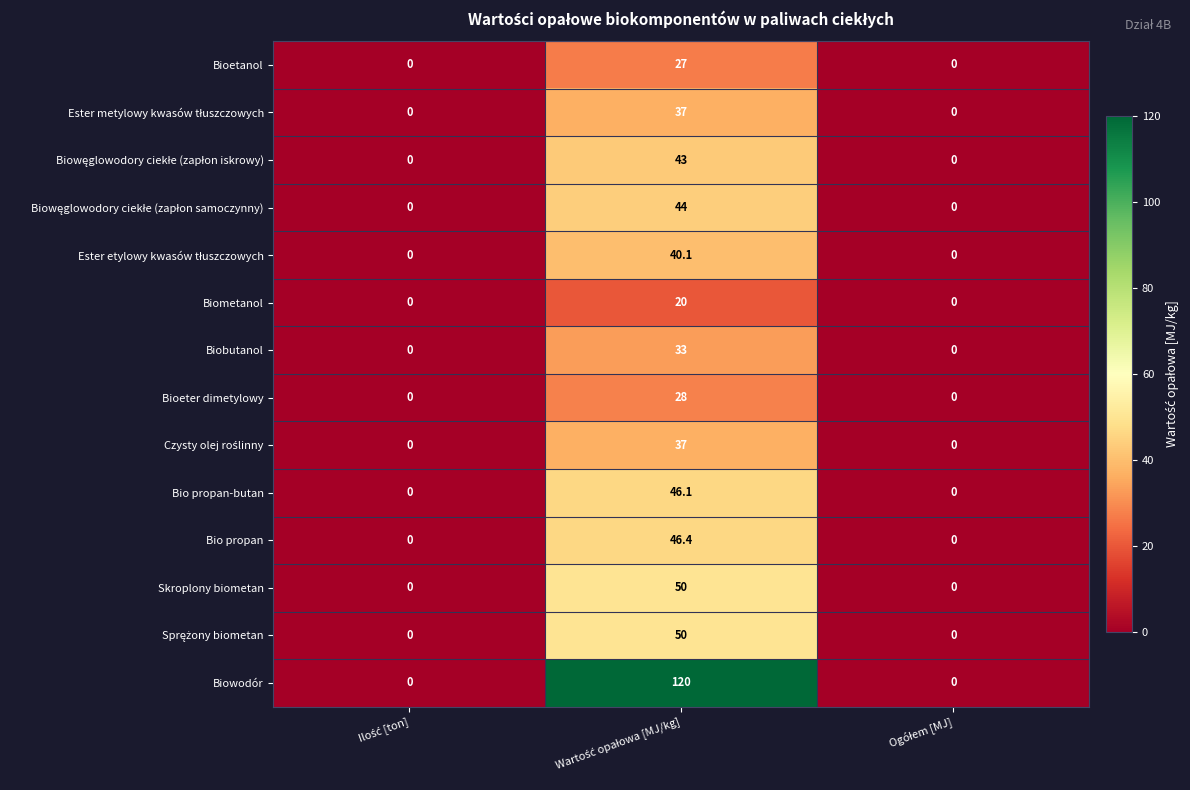

What is the maximum value shown in the chart?

120.0